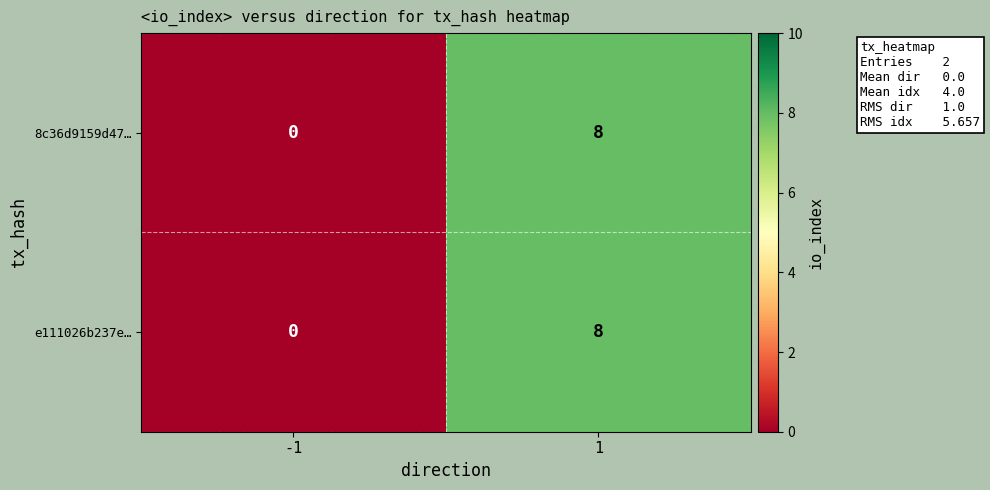

What is the difference between the maximum and minimum values in the 8c36d9159d47… series?

8